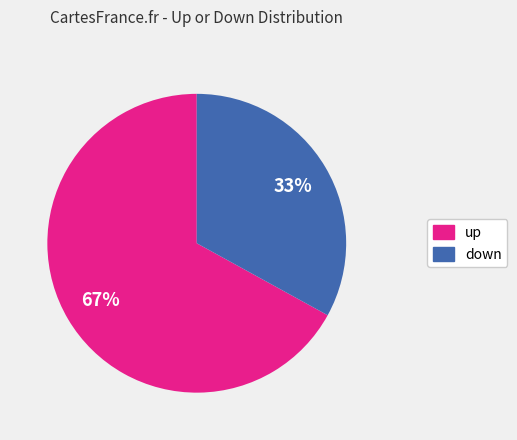

True or false: down accounts for 43% of the total.

False